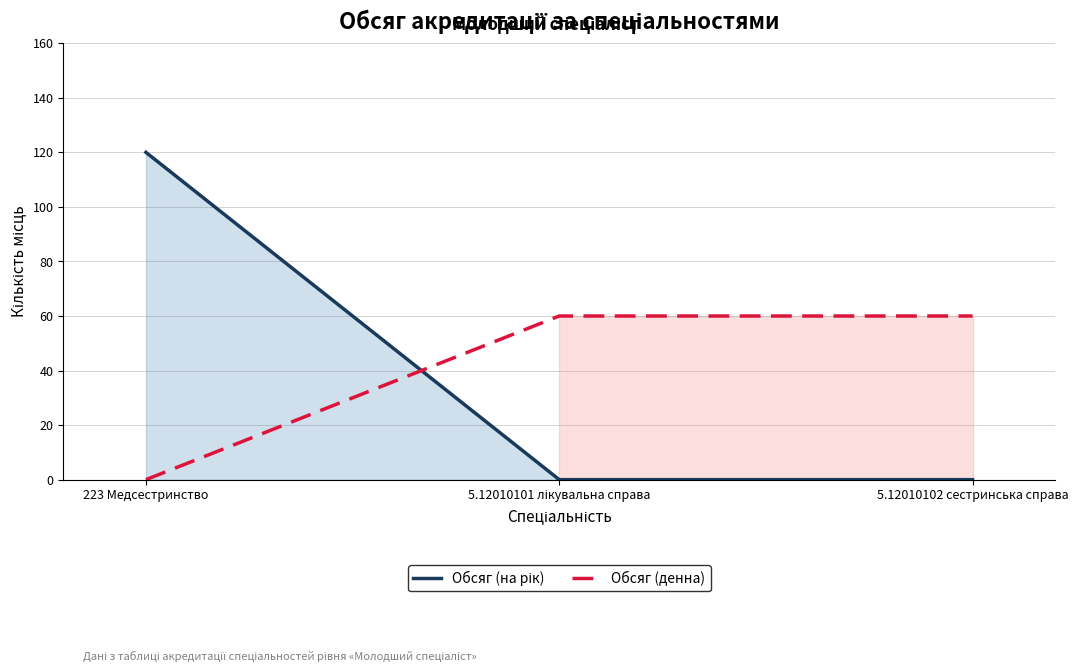

How many positive values does the Обсяг (на рік) series have?

1